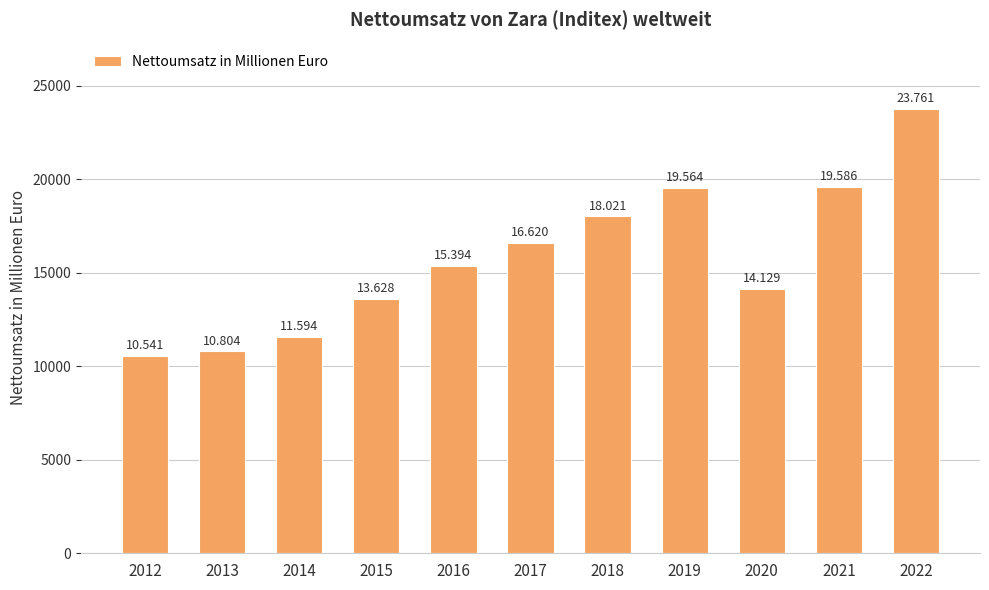

What is the difference between the maximum and minimum values?

13220